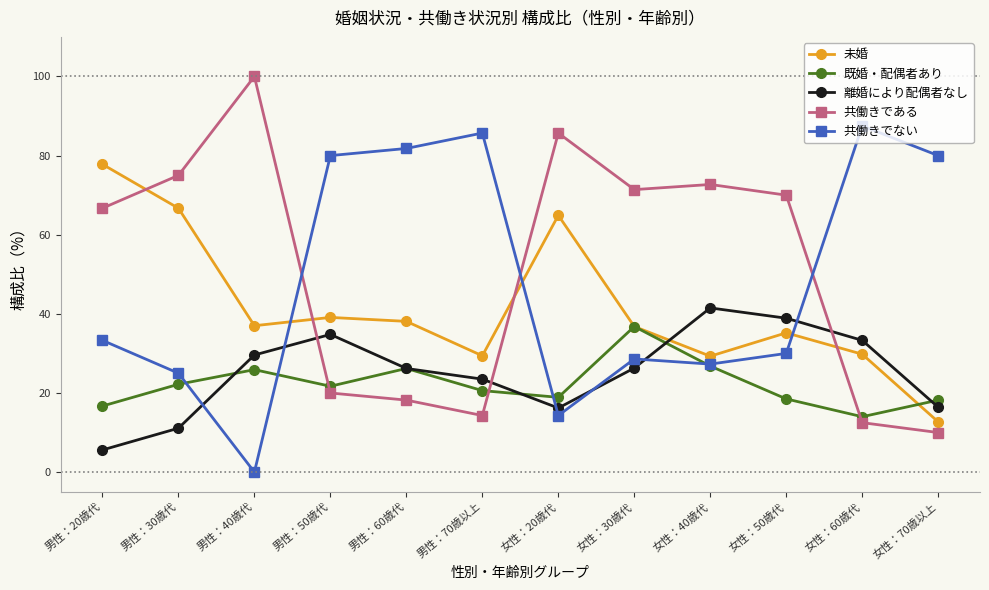

What value does the 既婚・配偶者あり series have at 男性：20歳代?

16.7